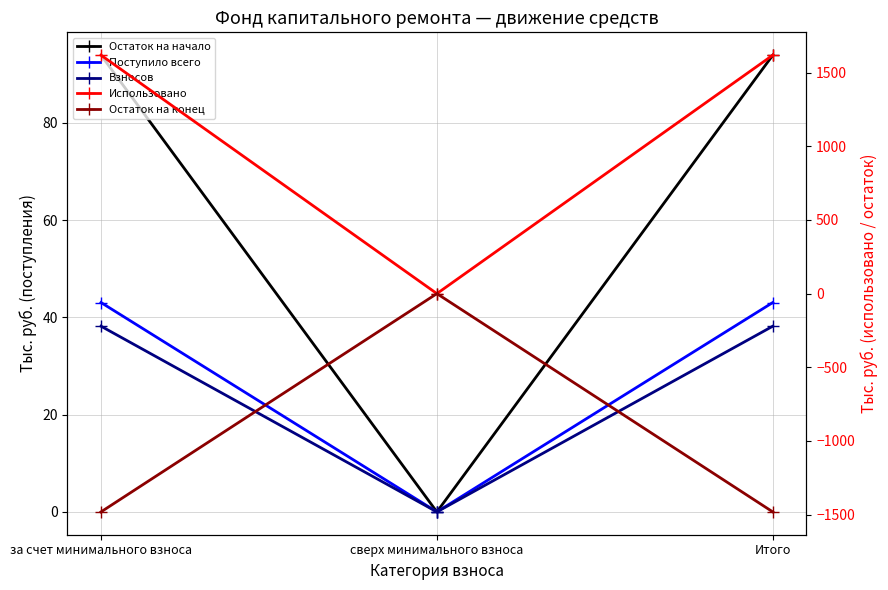

What are all the series names shown in the legend?

Остаток на начало, Поступило всего, Взносов, Использовано, Остаток на конец